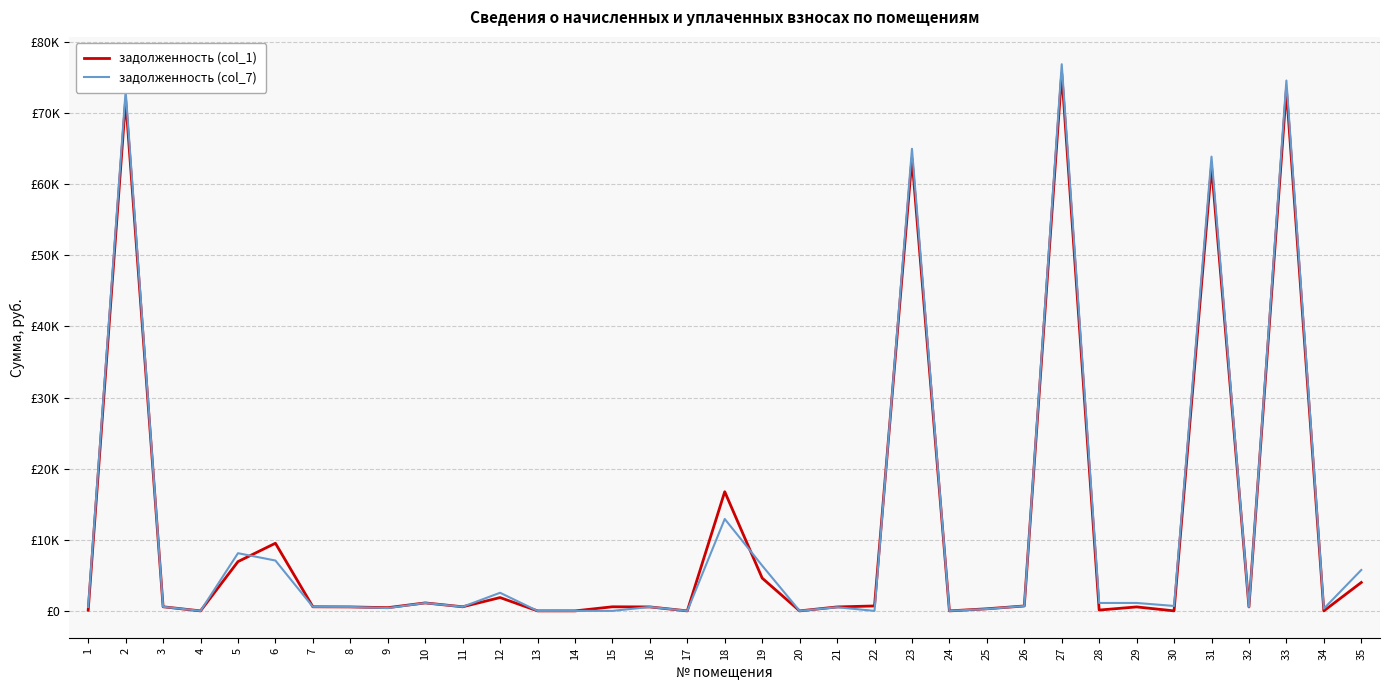

The value of задолженность (col_7) at 31 is 63872.0. True or false?

True